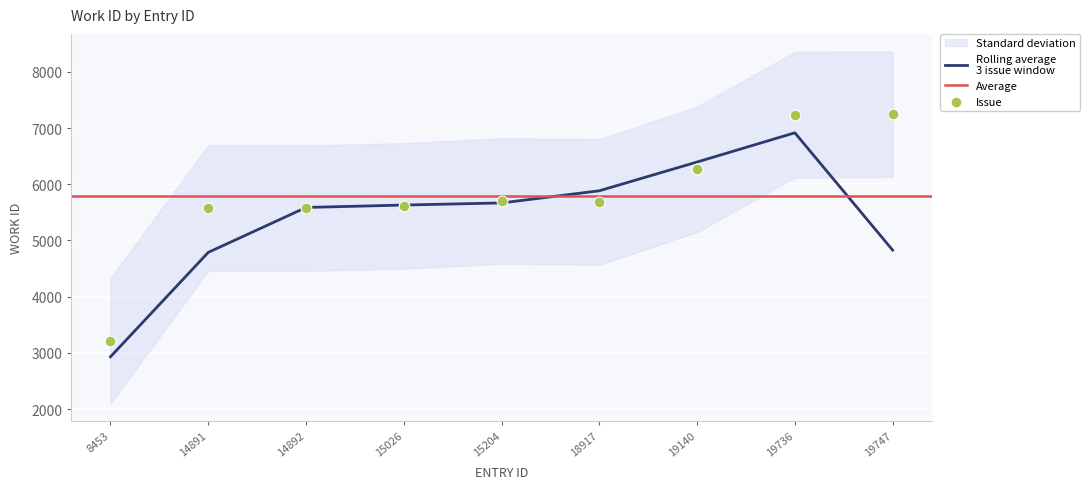

Which has a higher value, 14891 or 19140?

19140